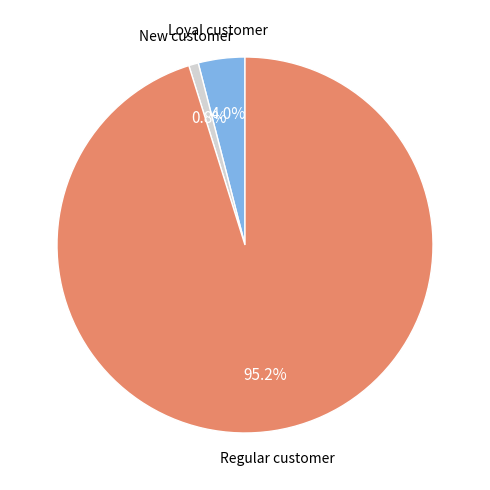

Is there a majority slice in this chart?

Yes